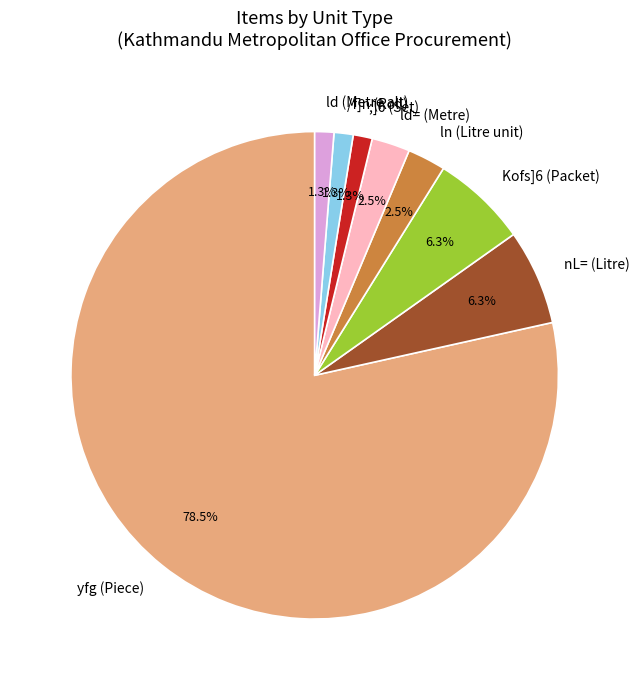

To the nearest percent, what is the average slice percentage?

12%